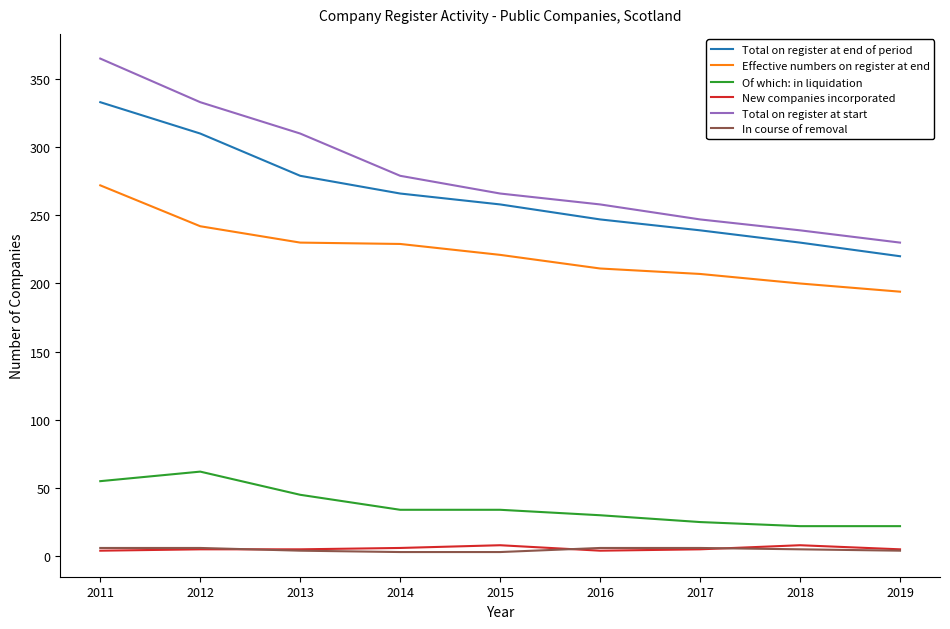

How many values in the Total on register at start series are below 266?

4